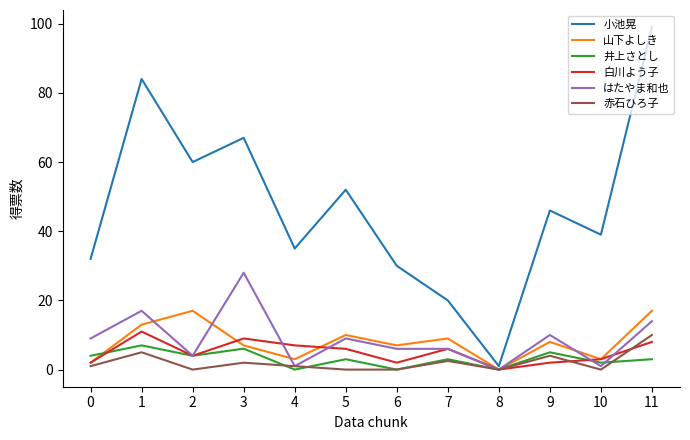

At how many categories does at least one series exceed 19?

11